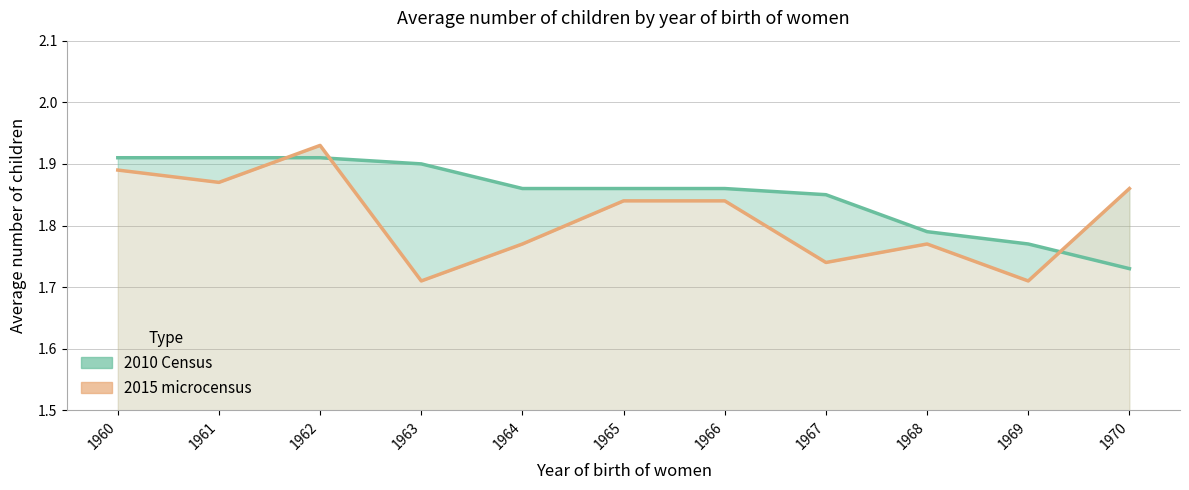

After their last crossing, which series has the higher values: 2010 Census or 2015 microcensus?

2015 microcensus